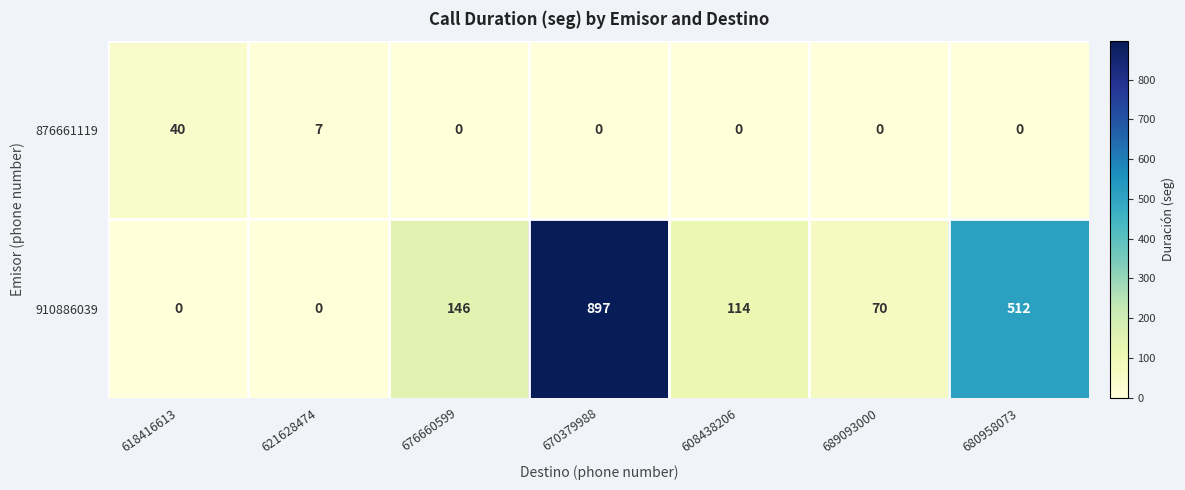

Which category has the highest value in the 876661119 series?

618416613